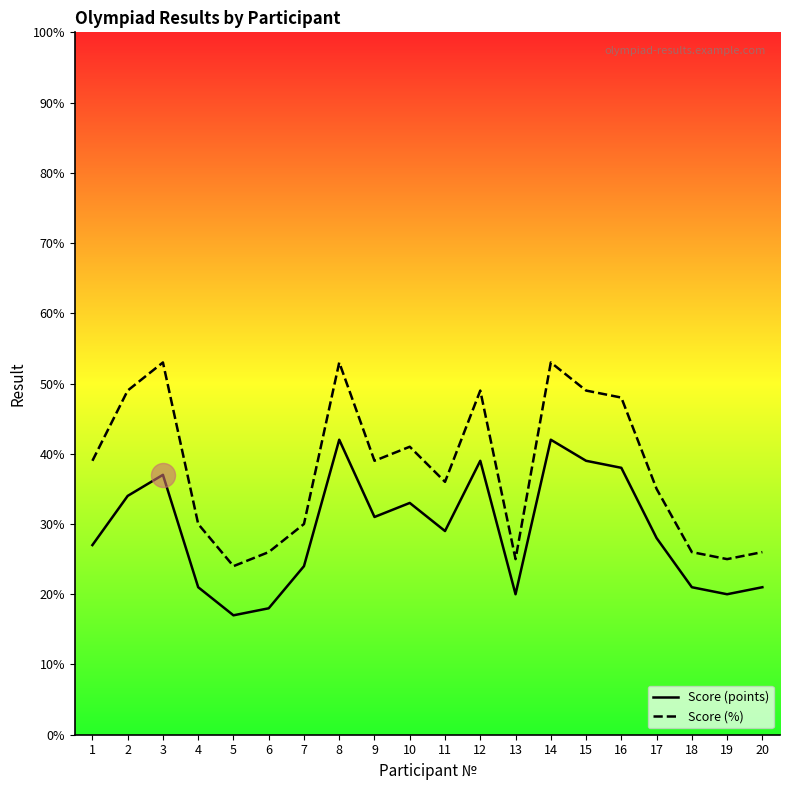

Which series has the largest range (max minus min)?

Score (%)